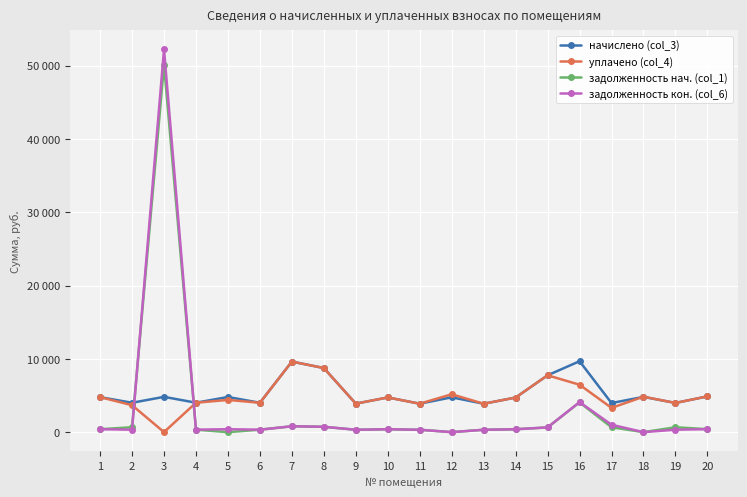

What is the average value of the задолженность нач. (col_1) series?

3079.9